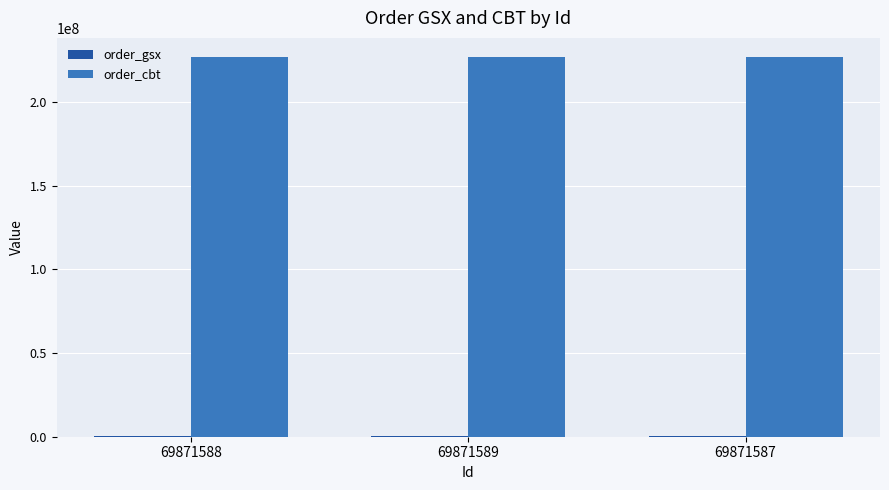

The order_cbt series shows 226885932 at 69871589. True or false?

True